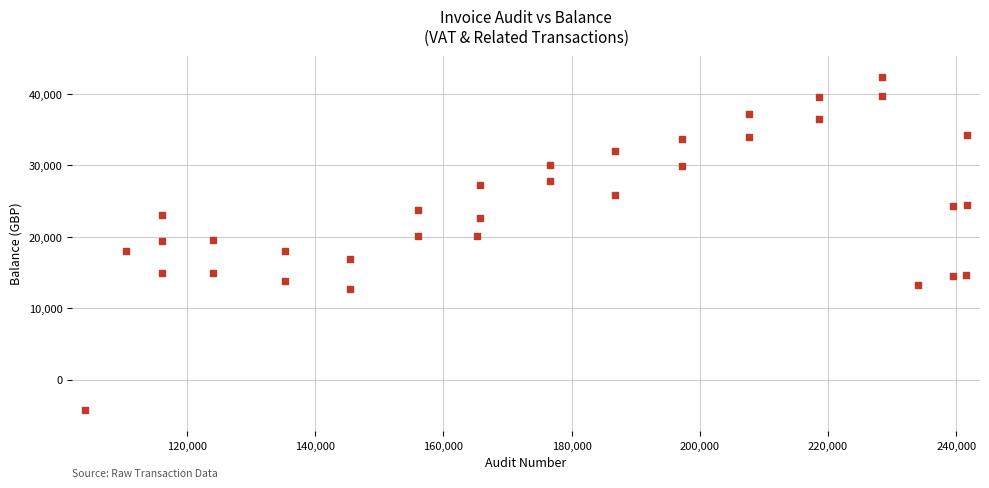

What is the range of X values (max minus min)?

137582.0